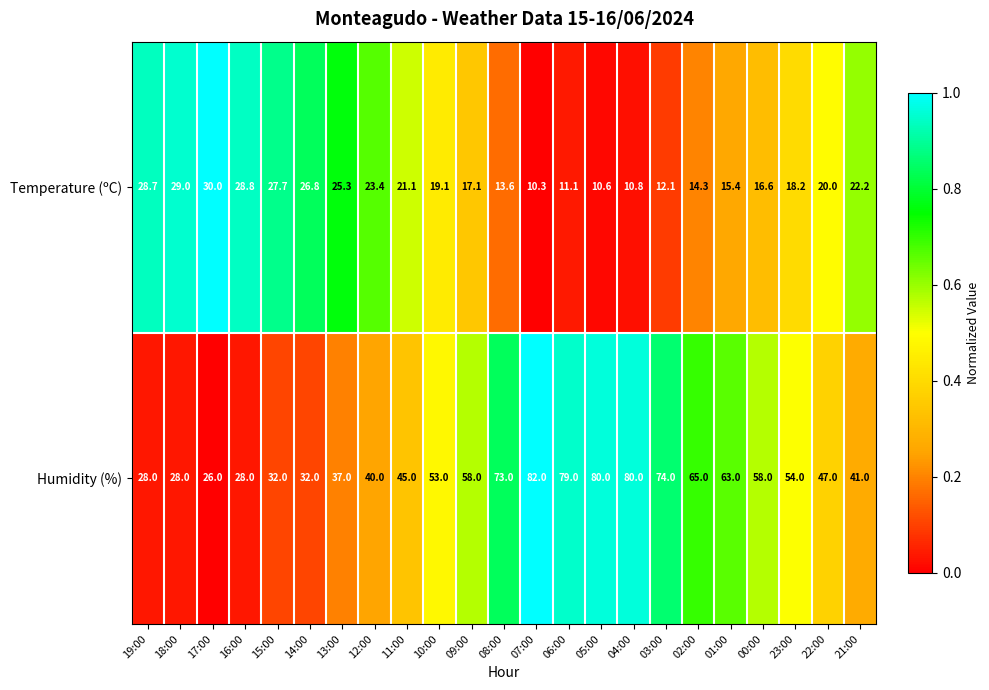

What is the maximum value shown in the chart?

82.0